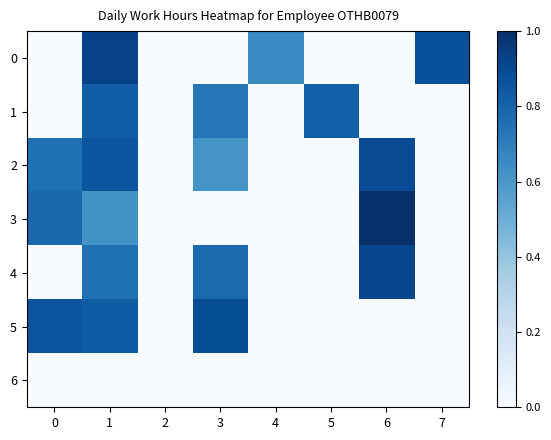

How many categories are shown in the chart?

8